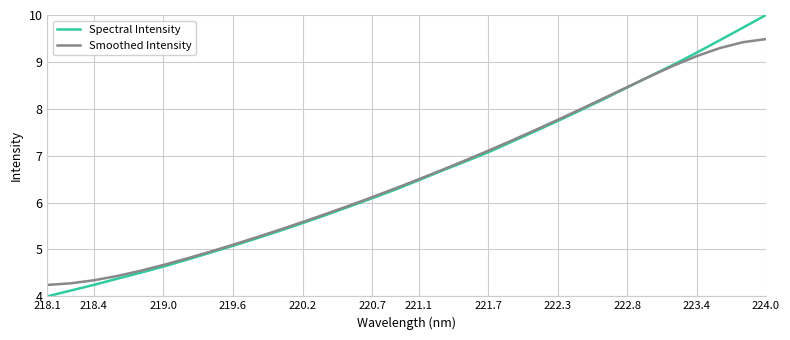

Which series has the largest range (max minus min)?

Spectral Intensity